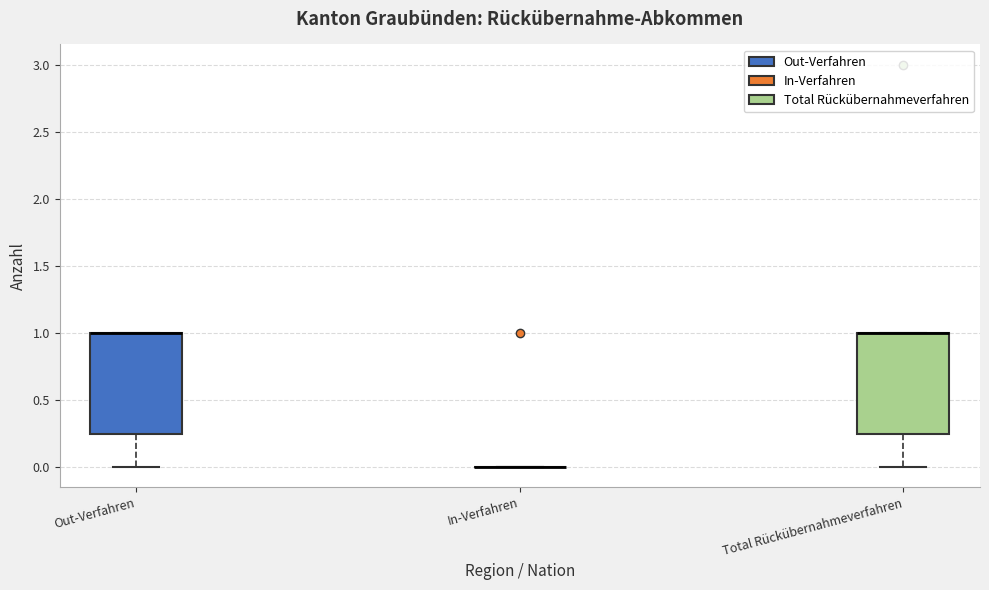

Where is the upper edge of the box for Out-Verfahren on the y-axis? The values are not printed on the chart, so give them approximately, as read against the axis.

1.00